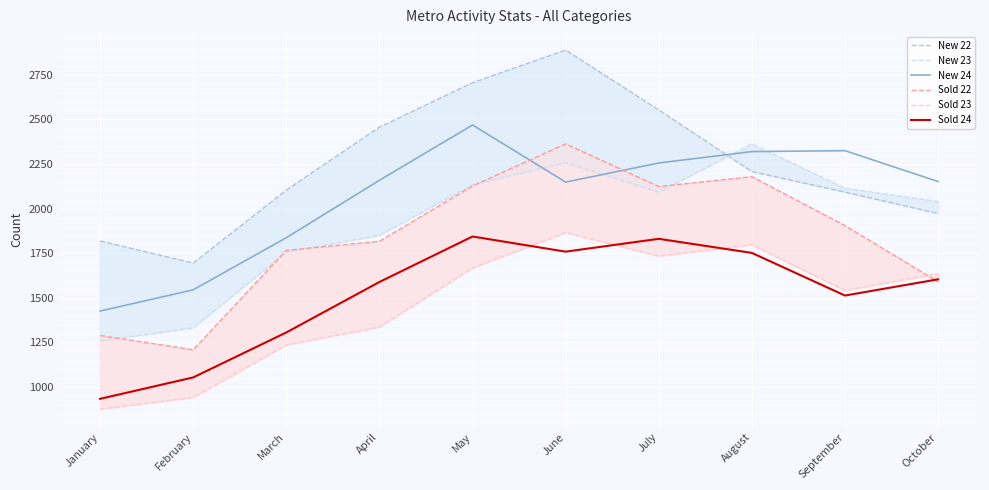

True or false: Sold 24 and New 23 cross at least once.

False